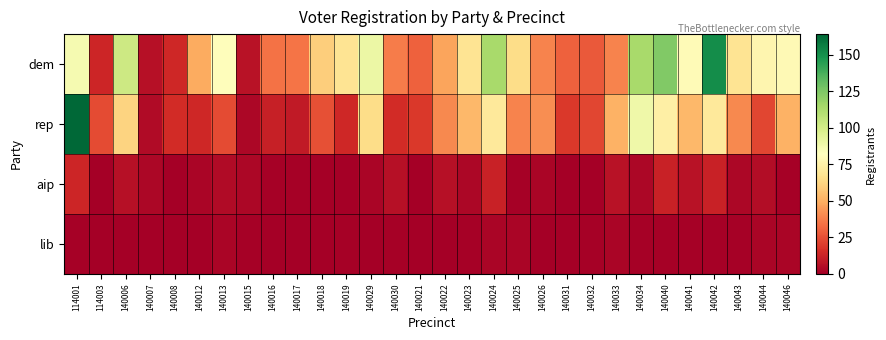

What is the greatest value displayed?

164